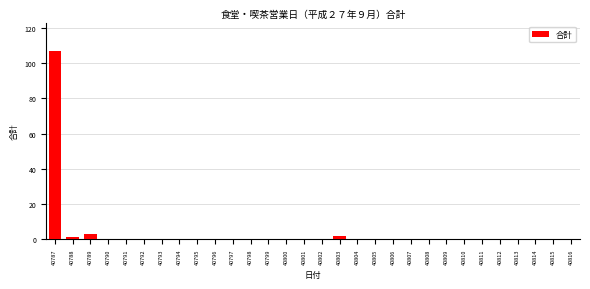

Reading left to right, transcribe all the data shown in this chart.

40787=107	40788=1	40789=3	40790=0	40791=0	40792=0	40793=0	40794=0	40795=0	40796=0	40797=0	40798=0	40799=0	40800=0	40801=0	40802=0	40803=2	40804=0	40805=0	40806=0	40807=0	40808=0	40809=0	40810=0	40811=0	40812=0	40813=0	40814=0	40815=0	40816=0